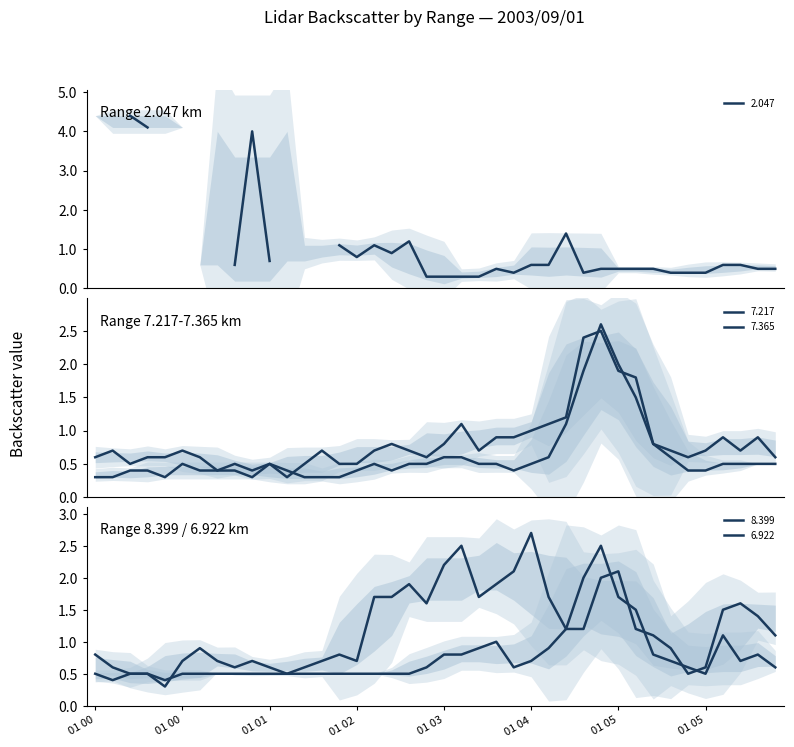

The value of 7.365 at 2003/09/01 00:10 is 0.3. True or false?

True